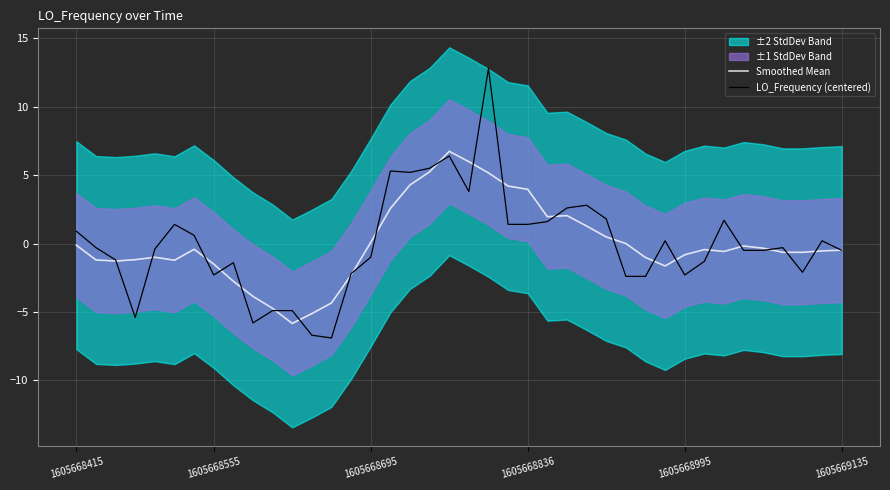

At which label does LO_Frequency (centered) first exceed 0?

1605668415